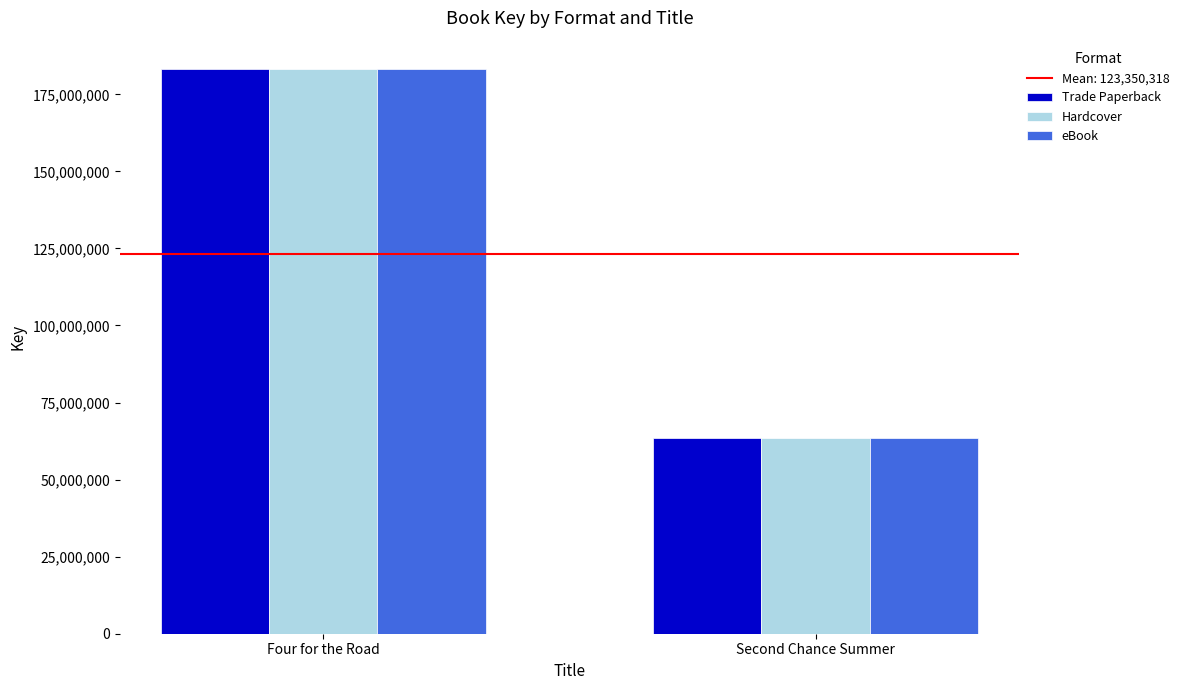

What is the total value across all series at Second Chance Summer?

190388493